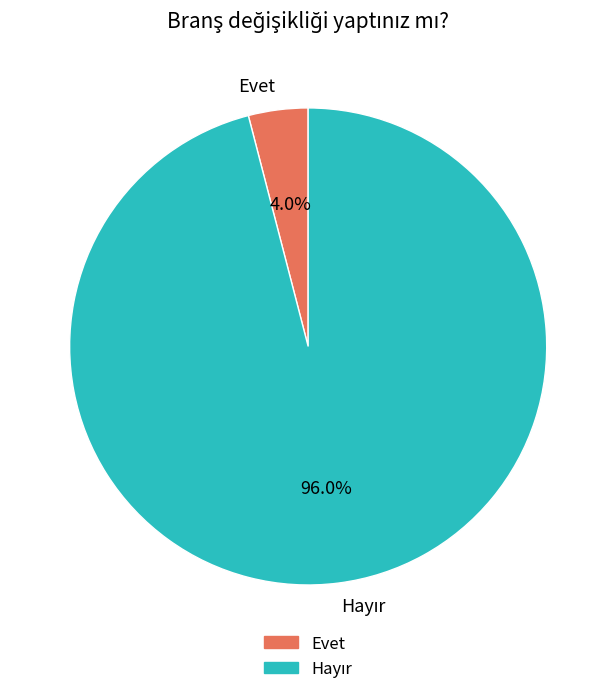

Which category has the smallest portion of the pie?

Evet